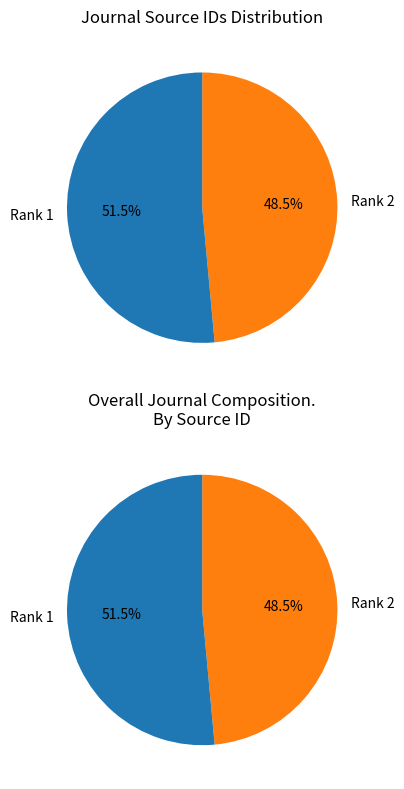

Which slice is the smallest?

Rank 2